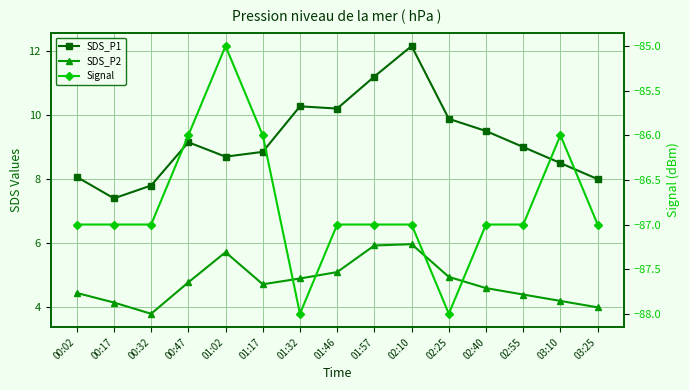

Reading right to left, extract all data points from this chart.

SDS_P1: 8.0	8.5	9.0	9.5	9.9	12.2	11.2	10.2	10.3	8.8	8.7	9.2	7.8	7.4	8.1
SDS_P2: 4.0	4.2	4.4	4.6	5.0	6.0	5.9	5.1	4.9	4.7	5.7	4.8	3.8	4.2	4.5
Signal: -87.0	-86.0	-87.0	-87.0	-88.0	-87.0	-87.0	-87.0	-88.0	-86.0	-85.0	-86.0	-87.0	-87.0	-87.0